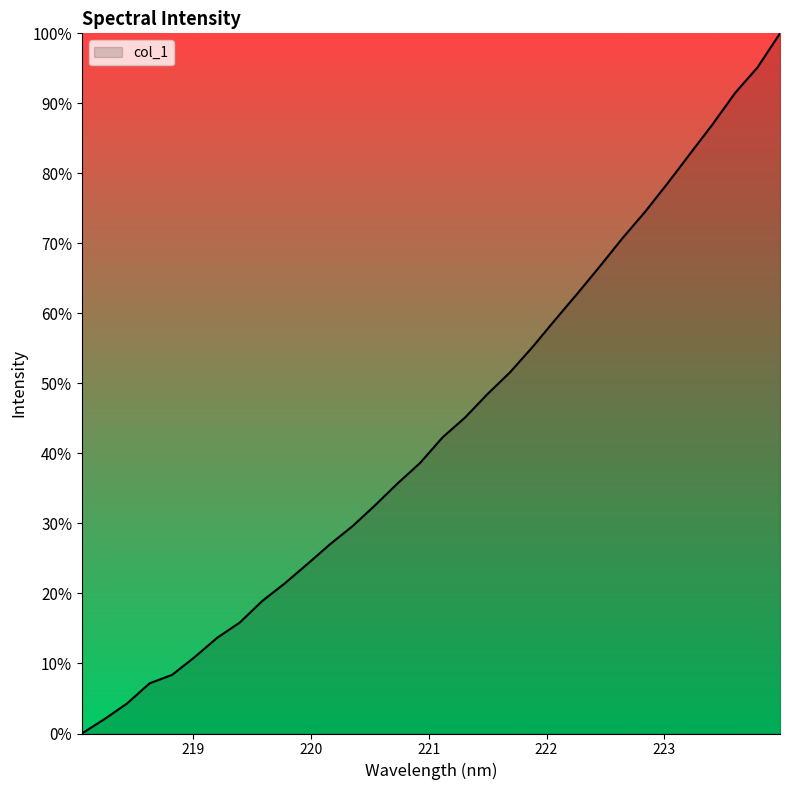

What is the maximum value shown in the chart?

100.0